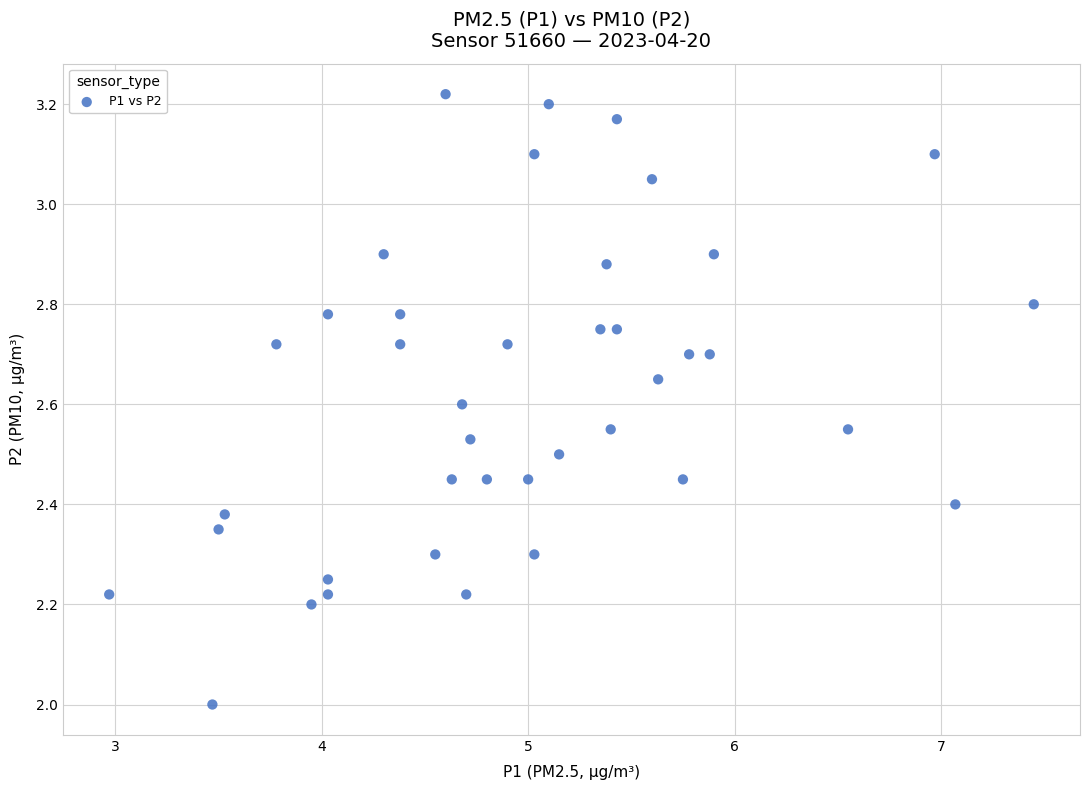

What is the range of Y values (max minus min)?

1.2